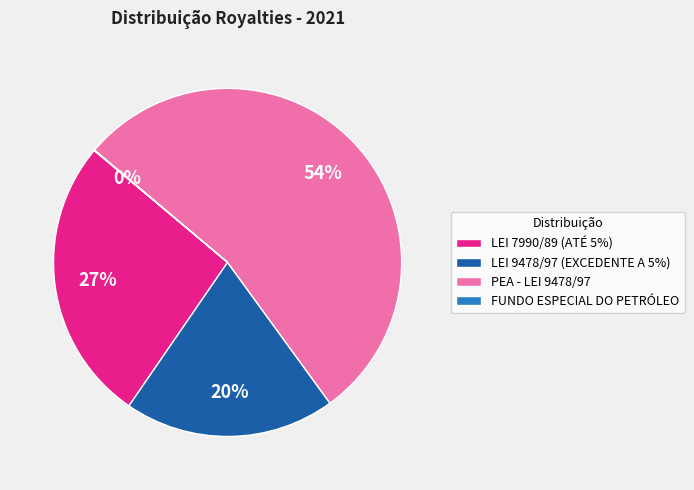

Which slice represents more than half of the pie?

PEA - LEI 9478/97